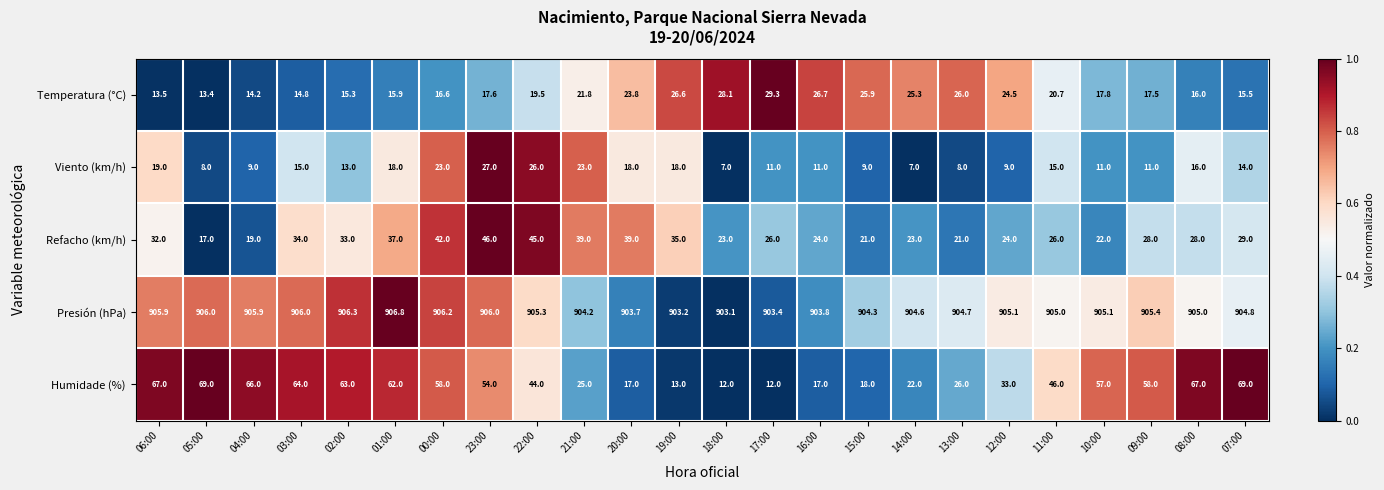

What is the difference between the maximum and minimum values in the Viento (km/h) series?

20.0